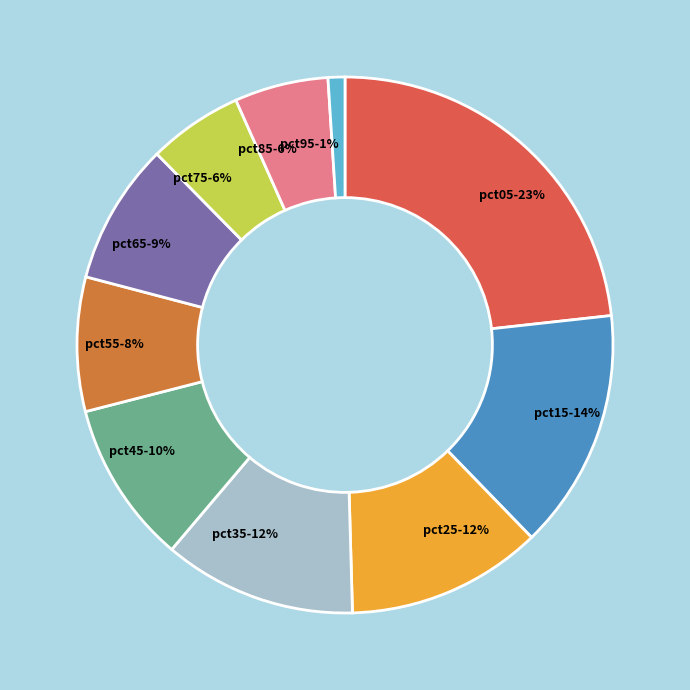

How many segments does this pie chart have?

10